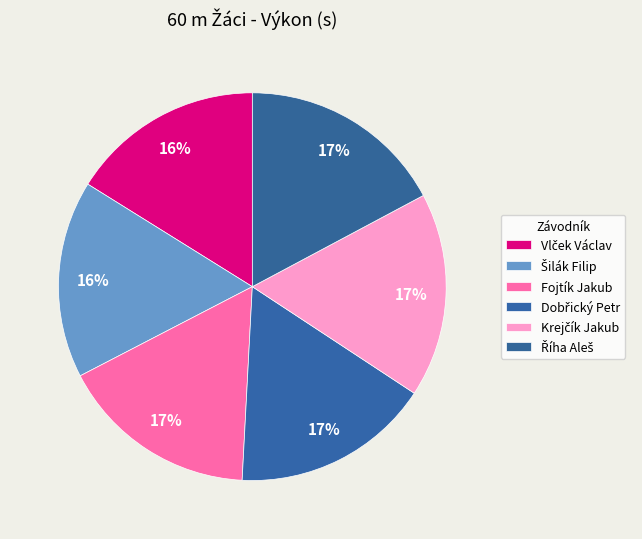

Which slice is the smallest?

Vlček Václav